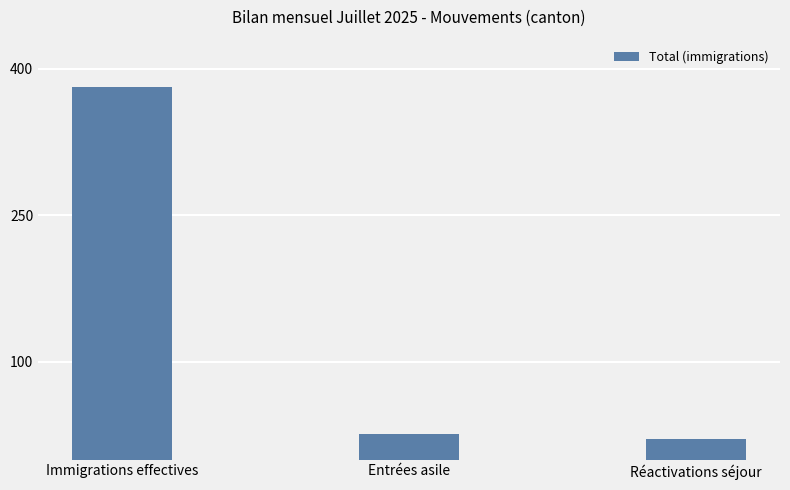

Rank the categories by value from highest to lowest.

Immigrations effectives, Entrées asile, Réactivations séjour